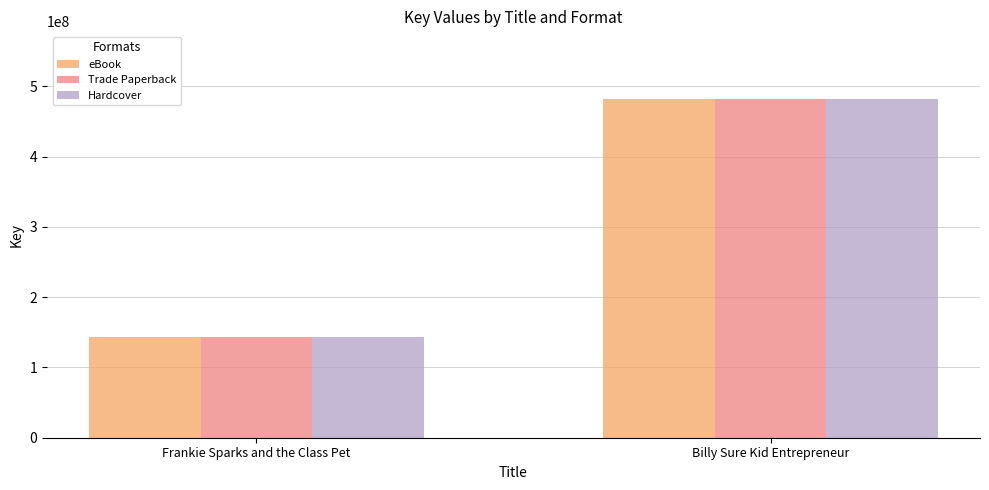

How many Trade Paperback values are between 143593583 and 482080089?

2